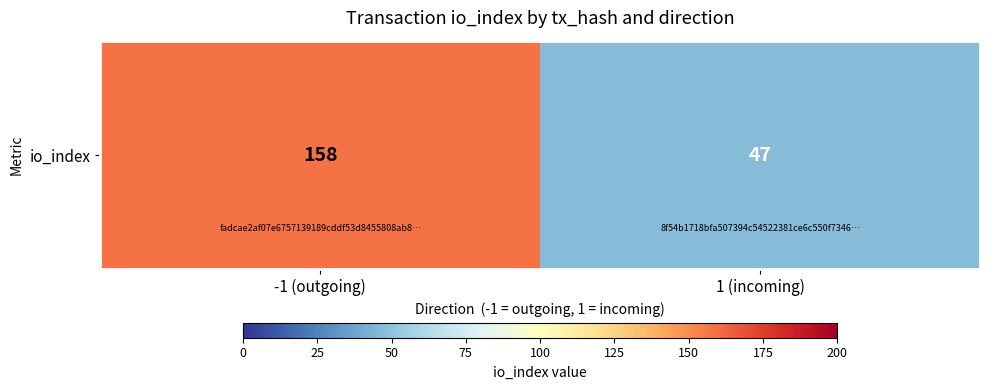

Is it true that the value at 1 (incoming) is 47?

True